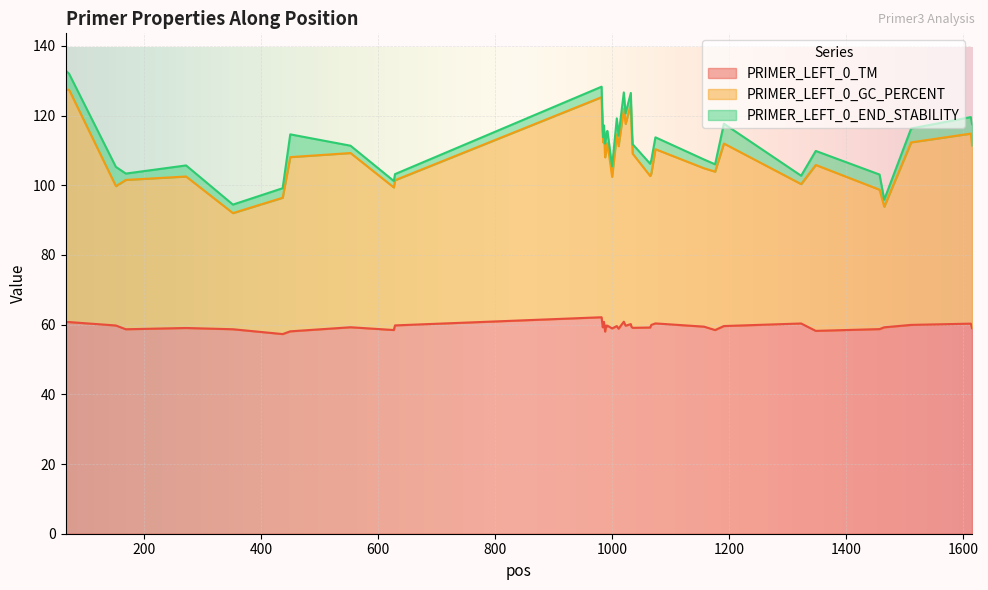

Which series has the widest spread of values?

PRIMER_LEFT_0_GC_PERCENT